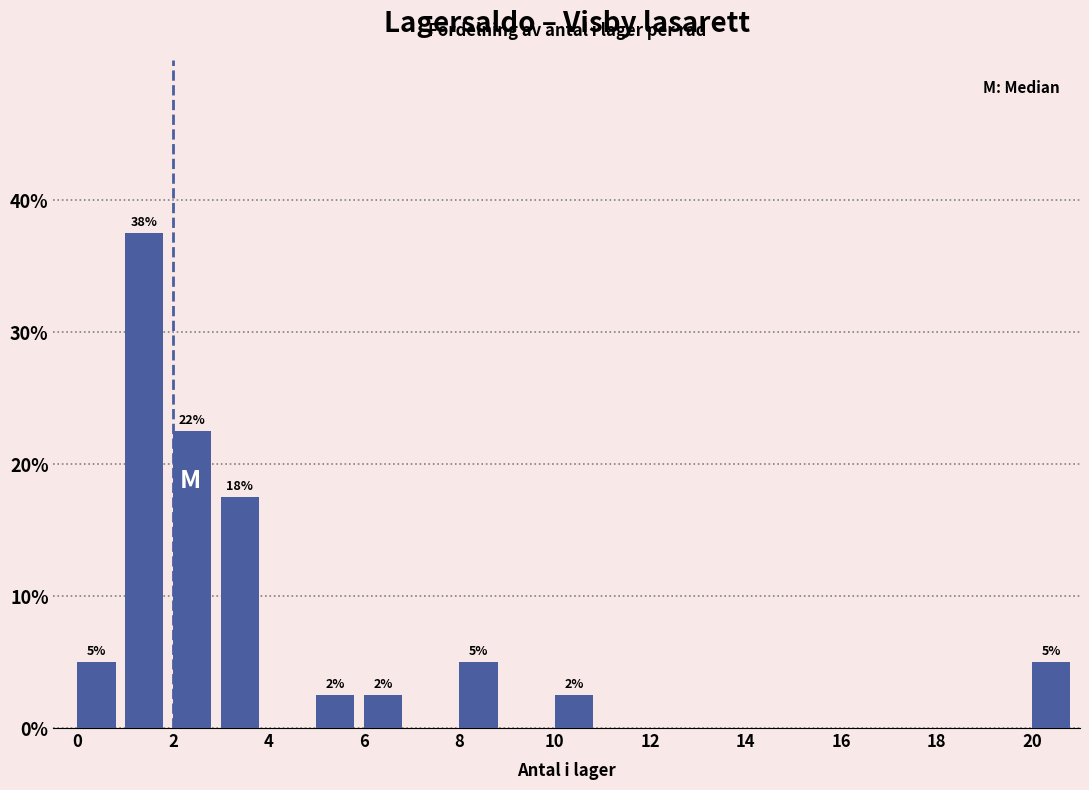

Which range on the x-axis has the tallest bar?

1 to 2